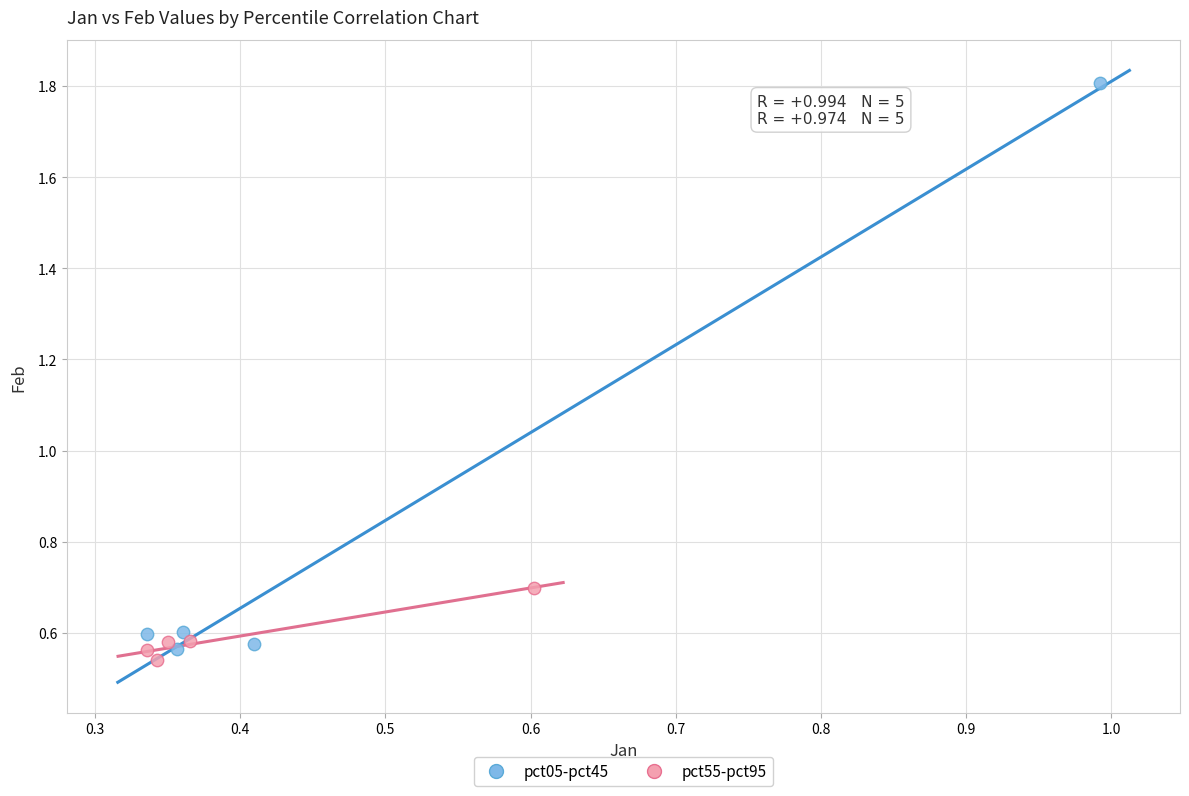

Which series has the largest Y range (max minus min)?

pct05-pct45